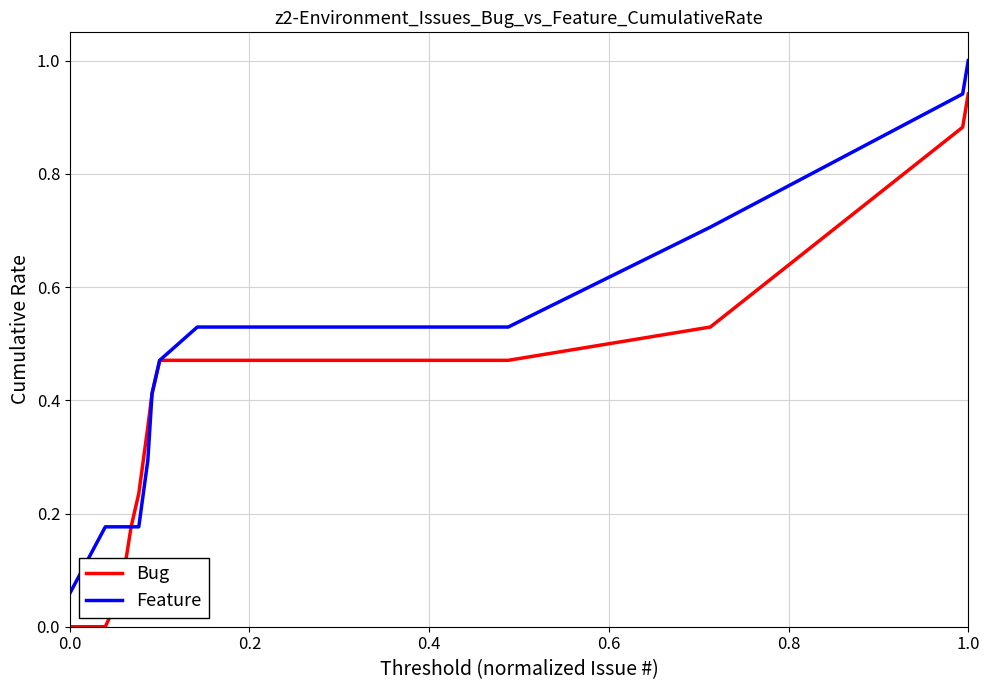

List the series in order of their overall mean, lowest first.

Bug, Feature